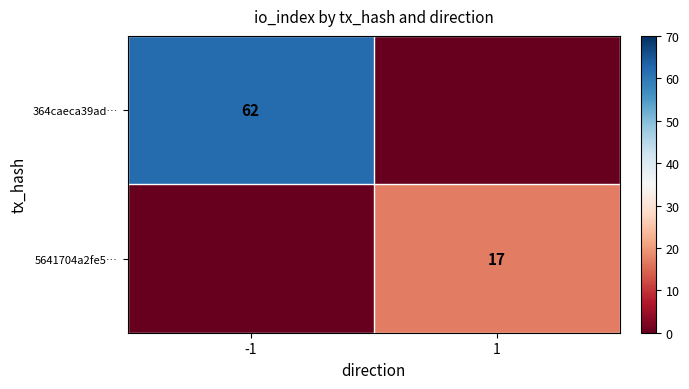

How many distinct data groups are displayed?

2